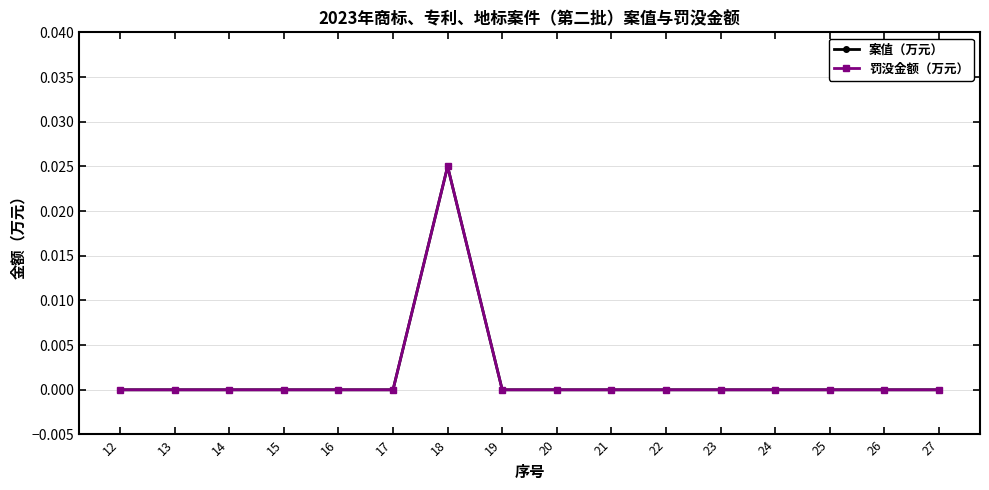

True or false: 案值（万元） and 罚没金额（万元） cross at least once.

False